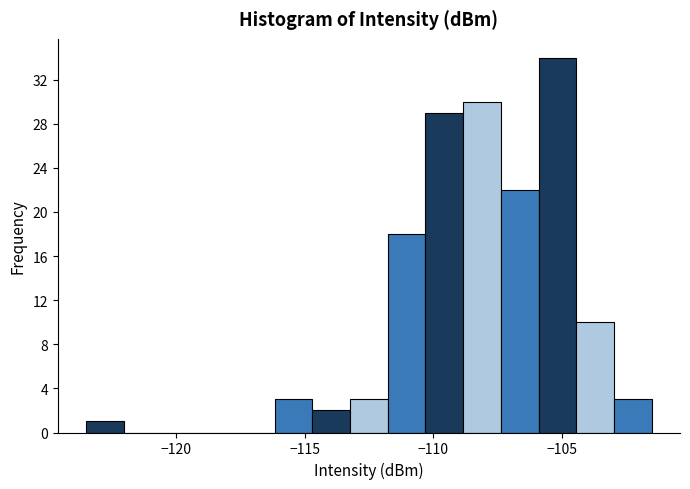

Read against the x-axis, roughly where is the centre of the tallest bar?

-105.0